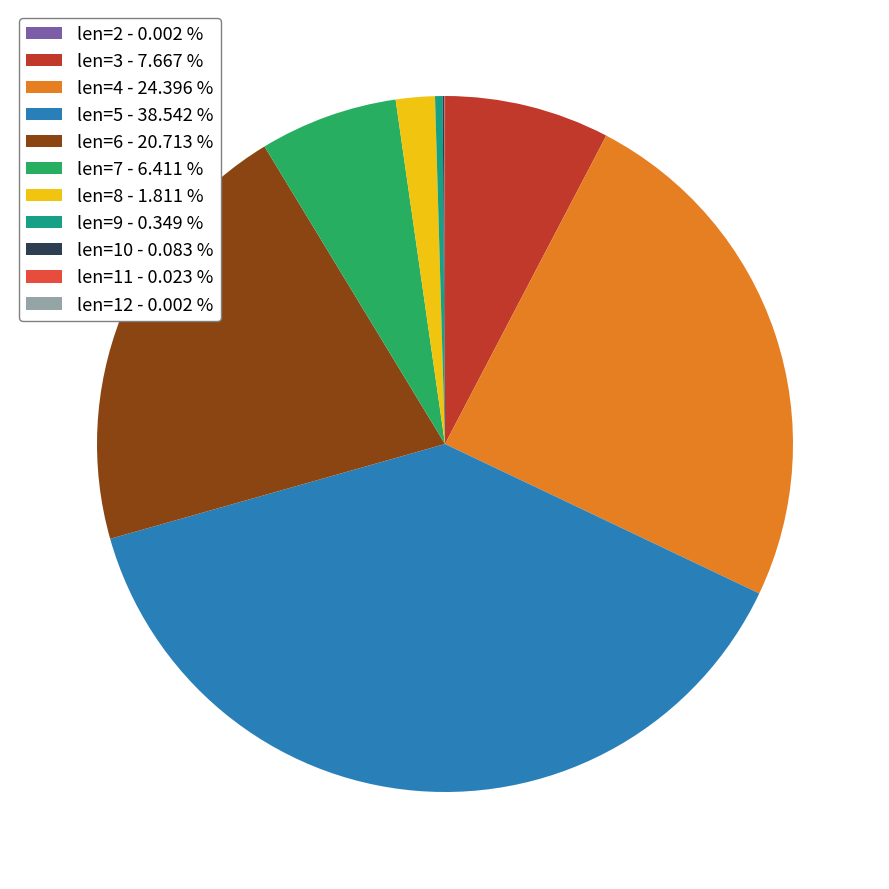

Does len=7 - 6.411 % represent more than half of the total?

No